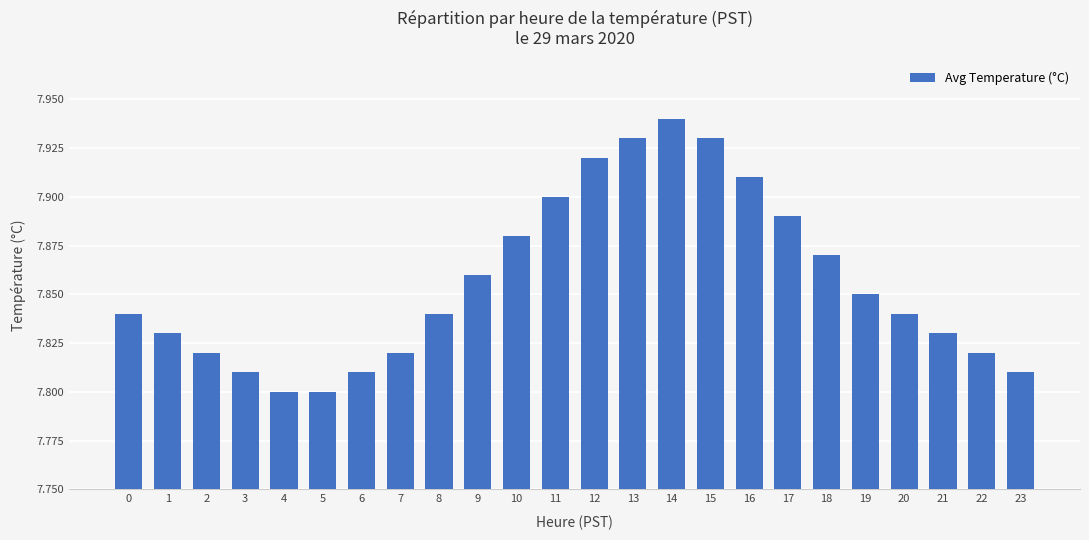

Approximately how many times larger is the value at 10 compared to 19?

1.0